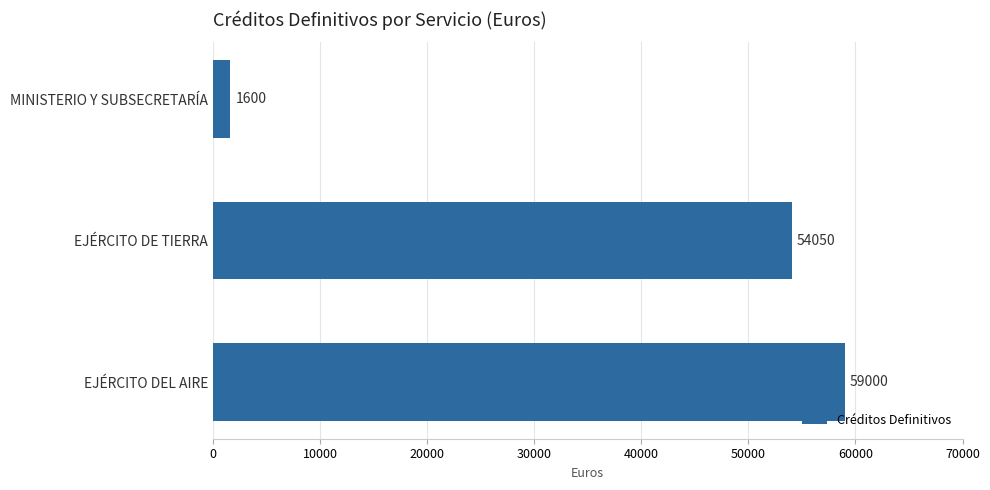

Does the chart contain any negative values?

No